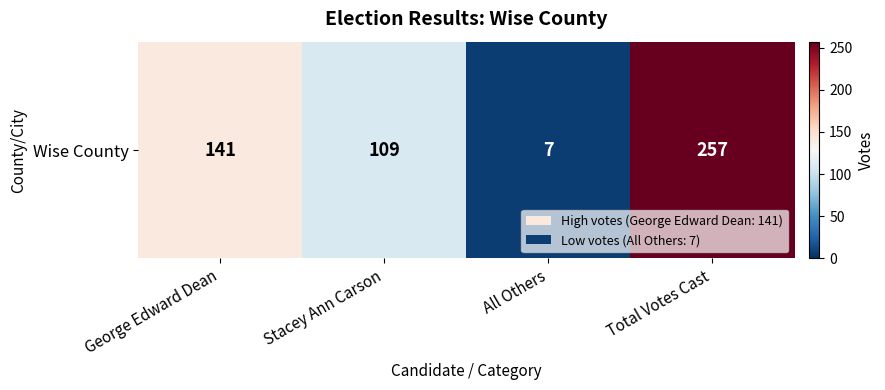

What is the change in value from George Edward Dean to Total Votes Cast?

+116